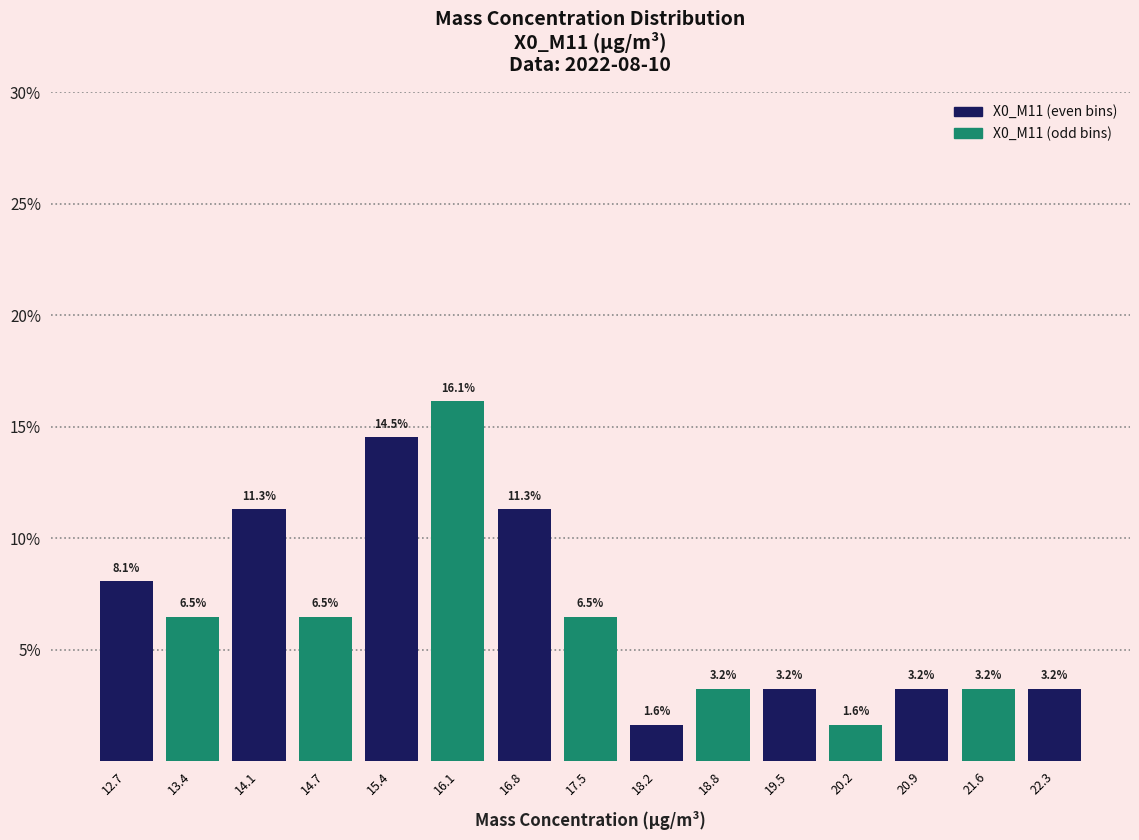

Which range on the x-axis has the tallest bar?

15.8 to 16.5